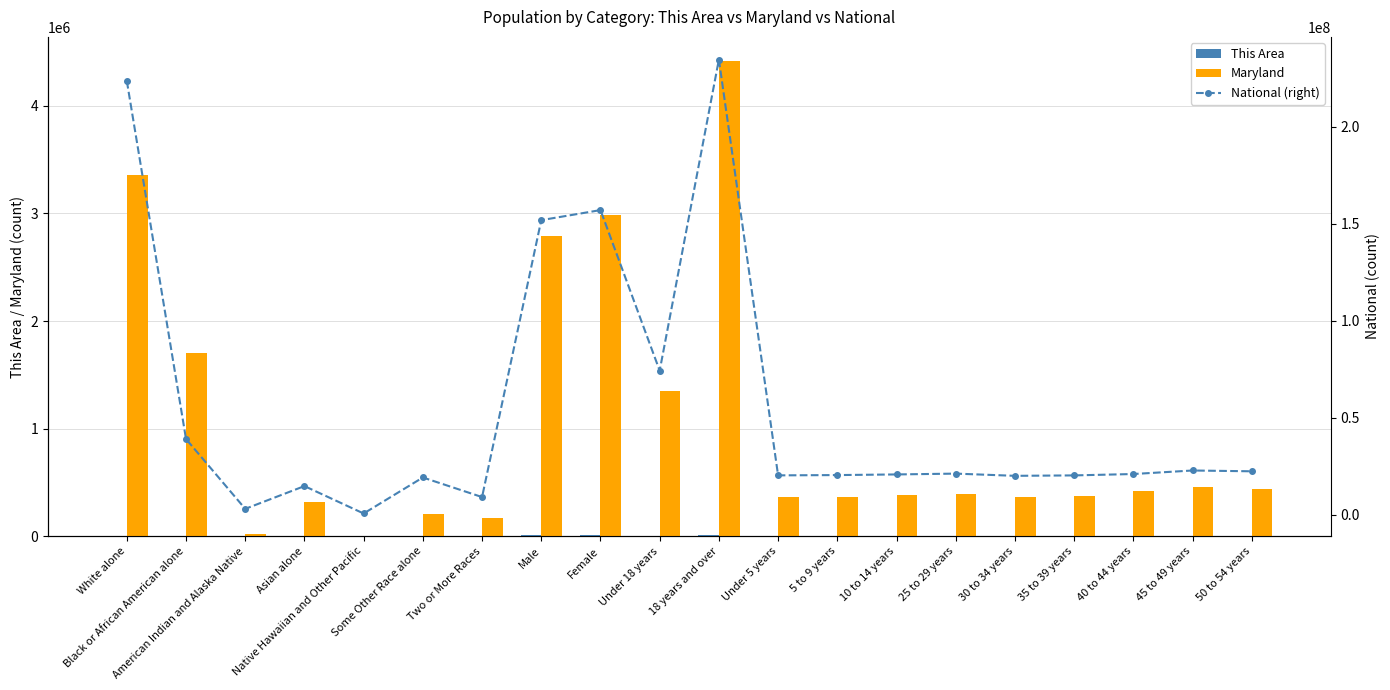

Reading left to right, list all the values displayed in this chart.

This Area: White alone=5826	Black or African American alone=6258	American Indian and Alaska Native=139	Asian alone=768	Native Hawaiian and Other Pacific=9	Some Other Race alone=3750	Two or More Races=807	Male=8917	Female=8640	Under 18 years=3892	18 years and over=13665	Under 5 years=1297	5 to 9 years=1037	10 to 14 years=974	25 to 29 years=1912	30 to 34 years=1624	35 to 39 years=1345	40 to 44 years=1220	45 to 49 years=1195	50 to 54 years=1105
Maryland: White alone=3359284	Black or African American alone=1700298	American Indian and Alaska Native=20420	Asian alone=318853	Native Hawaiian and Other Pacific=3157	Some Other Race alone=206832	Two or More Races=164708	Male=2791762	Female=2981790	Under 18 years=1352964	18 years and over=4420588	Under 5 years=364488	5 to 9 years=366868	10 to 14 years=379029	25 to 29 years=393548	30 to 34 years=368494	35 to 39 years=377409	40 to 44 years=418163	45 to 49 years=461585	50 to 54 years=440619
National (right): White alone=223553265	Black or African American alone=38929319	American Indian and Alaska Native=2932248	Asian alone=14674252	Native Hawaiian and Other Pacific=540013	Some Other Race alone=19107368	Two or More Races=9009073	Male=151781326	Female=156964212	Under 18 years=74181467	18 years and over=234564071	Under 5 years=20201362	5 to 9 years=20348657	10 to 14 years=20677194	25 to 29 years=21101849	30 to 34 years=19962099	35 to 39 years=20179642	40 to 44 years=20890964	45 to 49 years=22708591	50 to 54 years=22298125